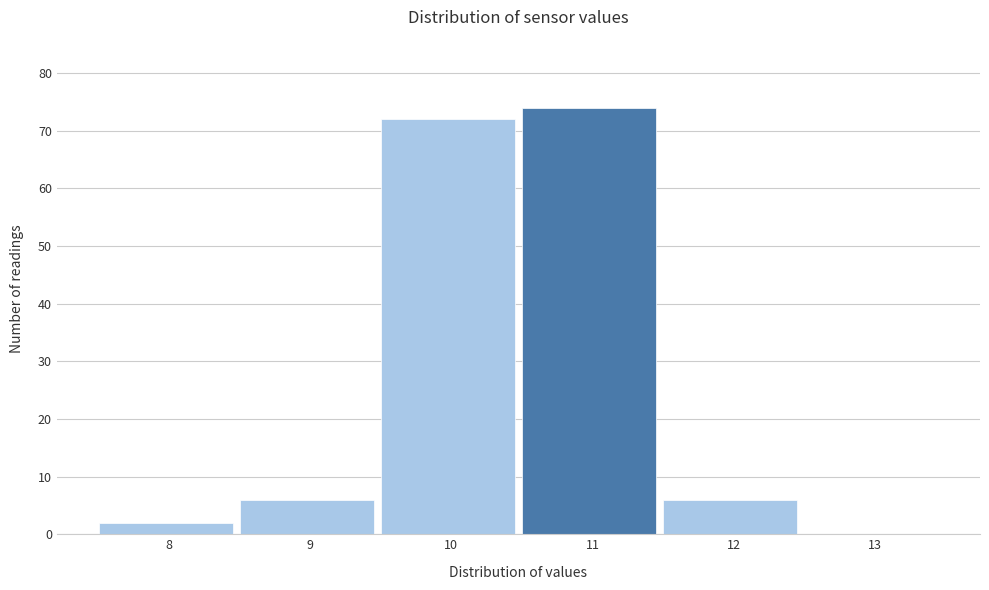

Reading left to right, list all the values displayed in this chart.

8=2	9=6	10=72	11=74	12=6	13=0